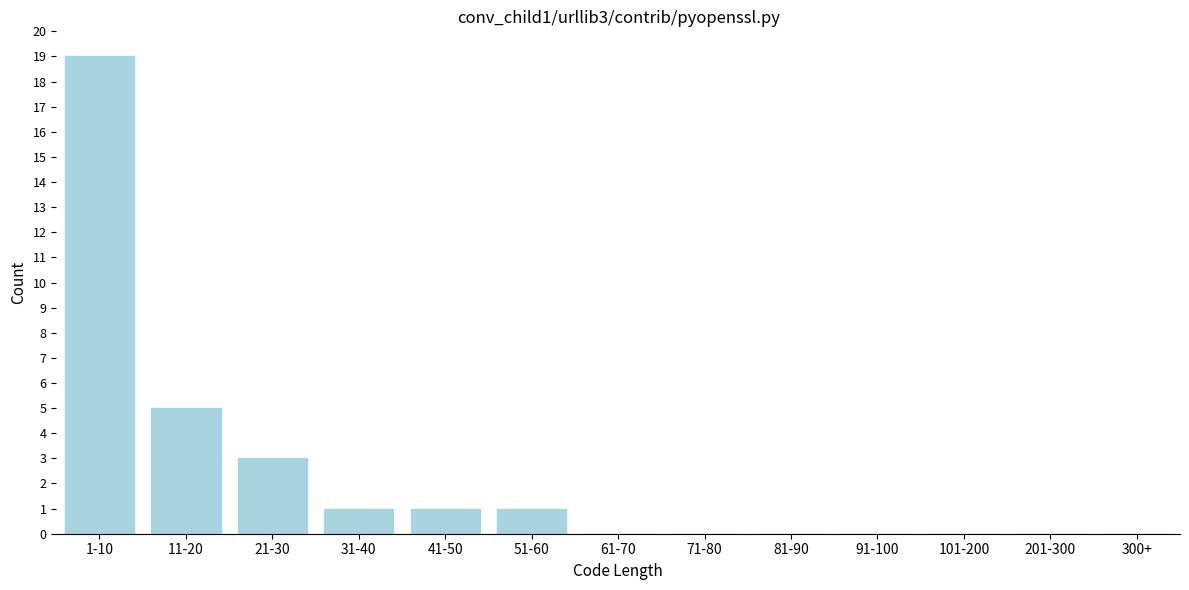

Reading left to right, list all the values displayed in this chart.

1-10=19	11-20=5	21-30=3	31-40=1	41-50=1	51-60=1	61-70=0	71-80=0	81-90=0	91-100=0	101-200=0	201-300=0	300+=0